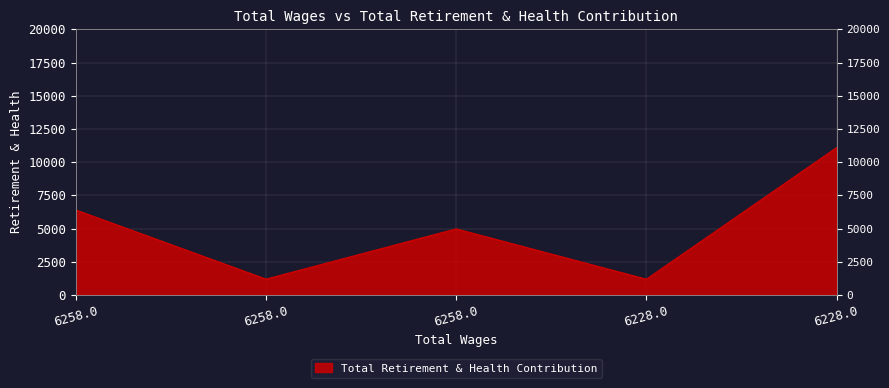

What is the sum of the values at 6258.0 and 6228.0?

6166